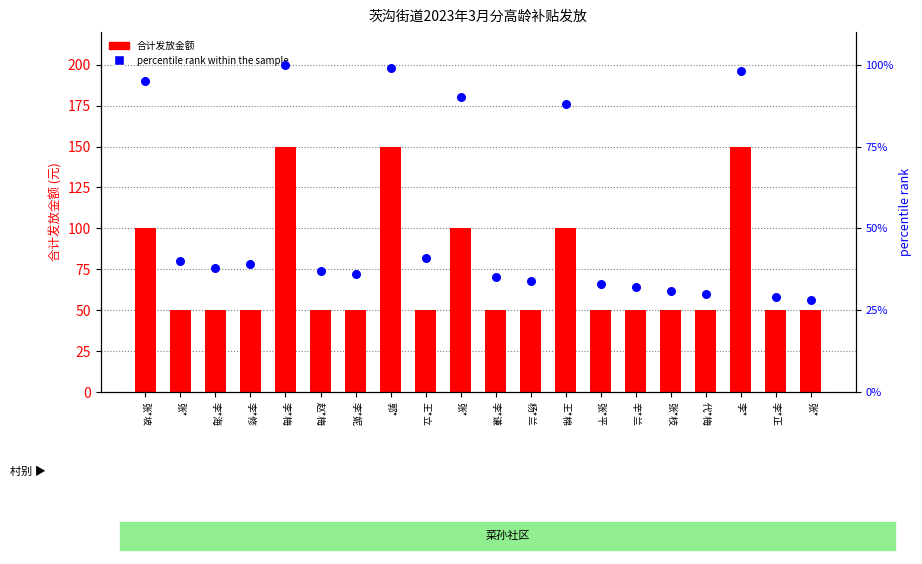

What is the total value across all series at 王*立?

91